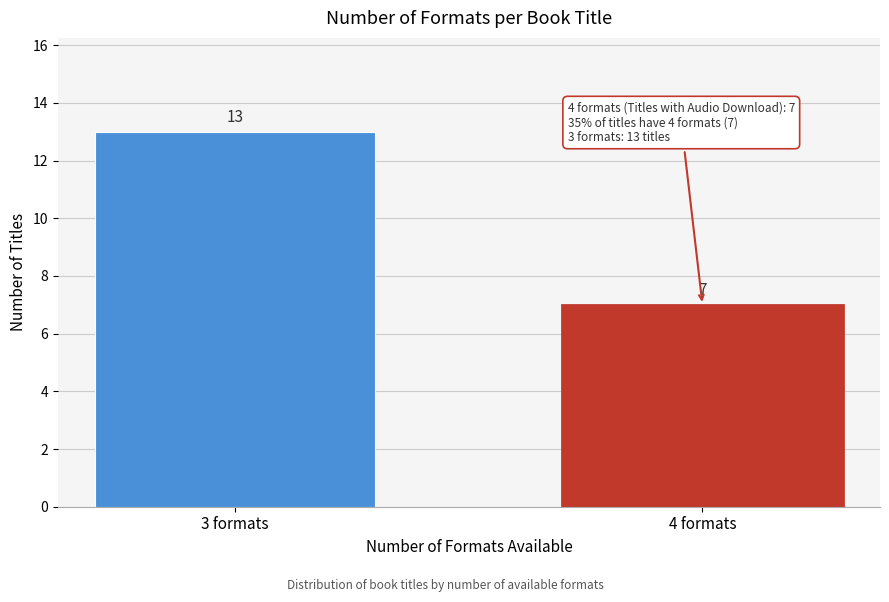

Reading left to right, extract all data points from this chart.

13	7